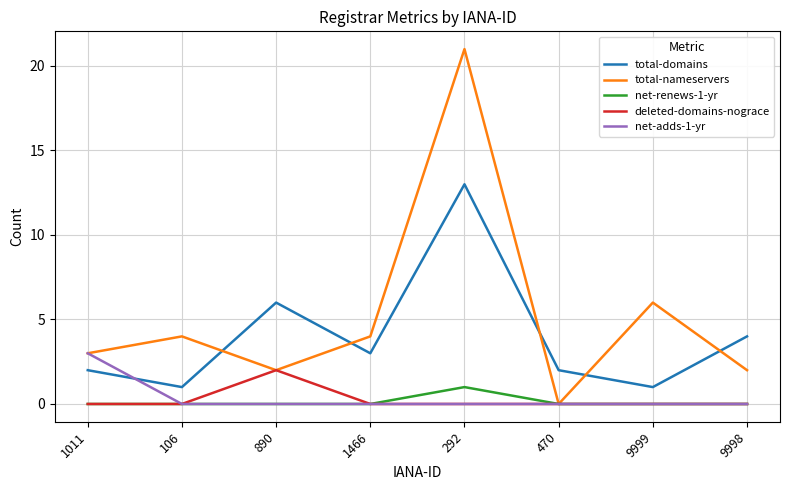

What position from the left is 1011?

1